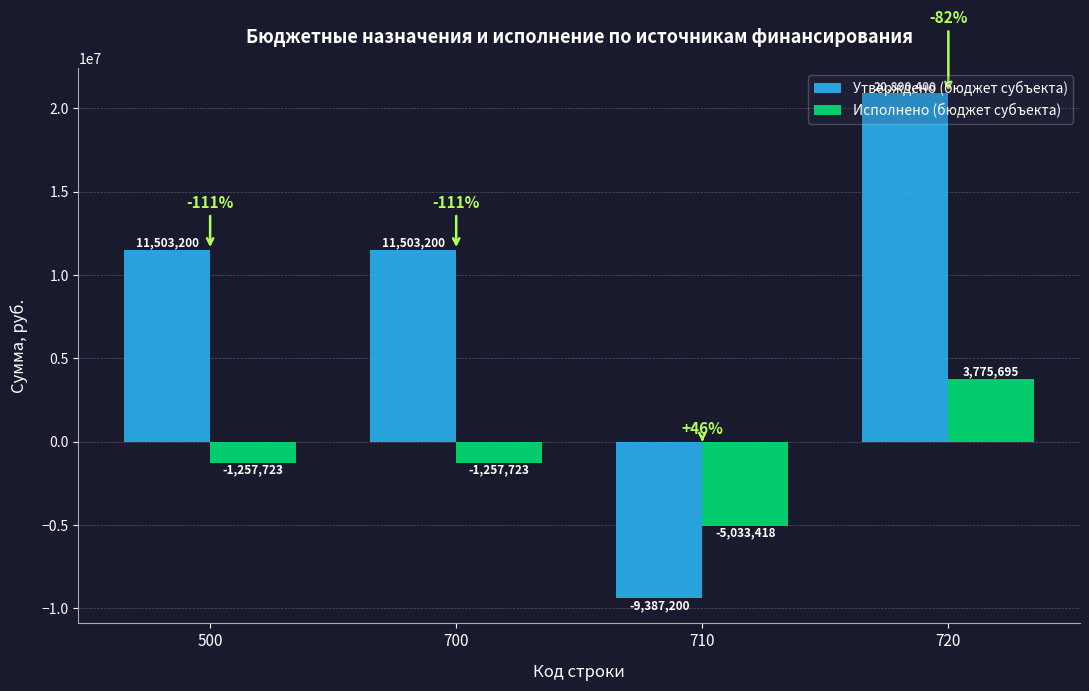

How many bars are there in total?

8